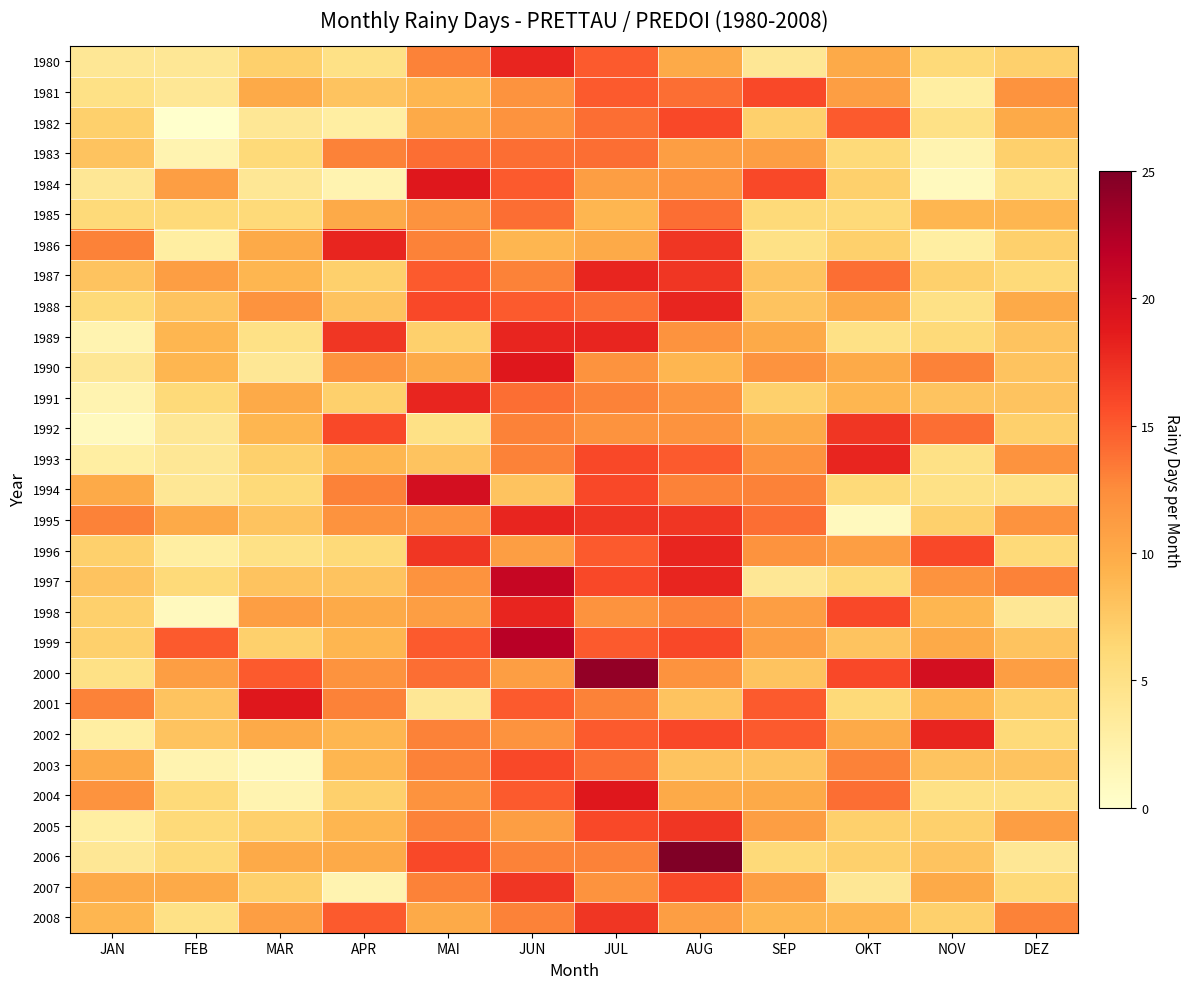

Between SEP and JUN, which is larger?

JUN